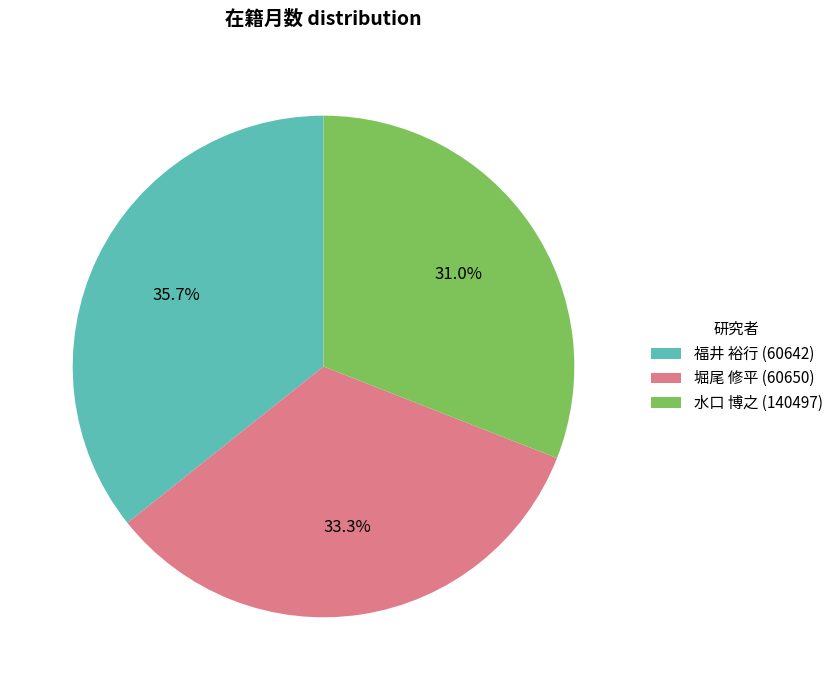

Between 水口 博之 (140497) and 福井 裕行 (60642), which is larger?

福井 裕行 (60642)